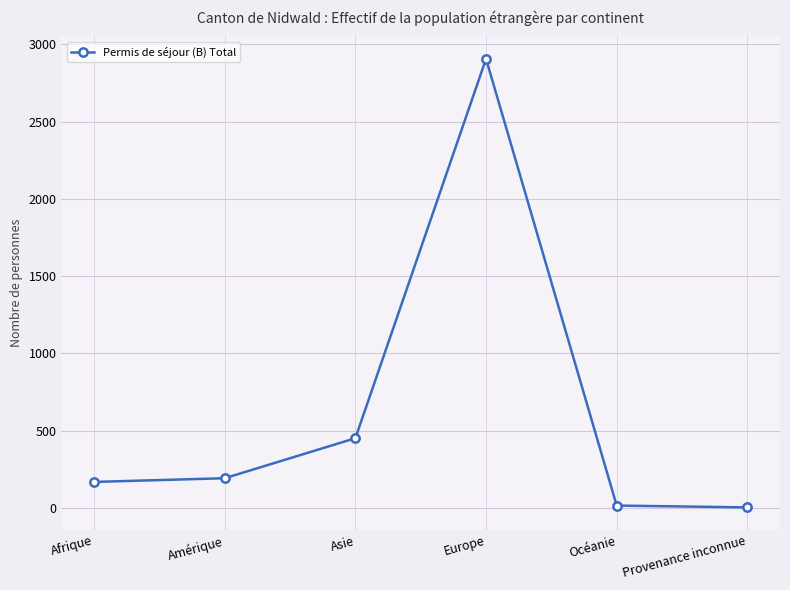

Where is the data nearest to the value 1455?

Asie